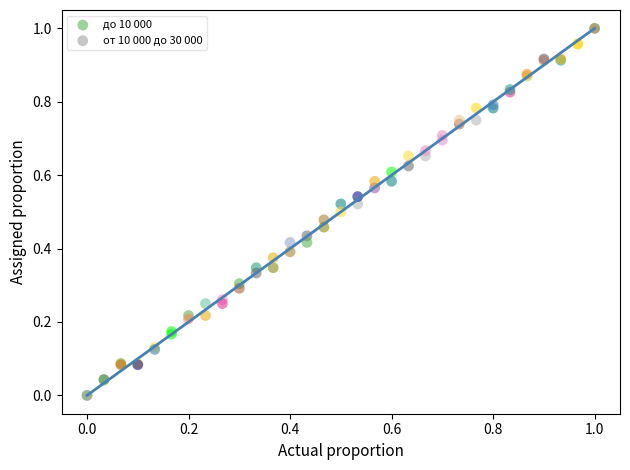

What are all the series names shown in the legend?

до 10 000, от 10 000 до 30 000